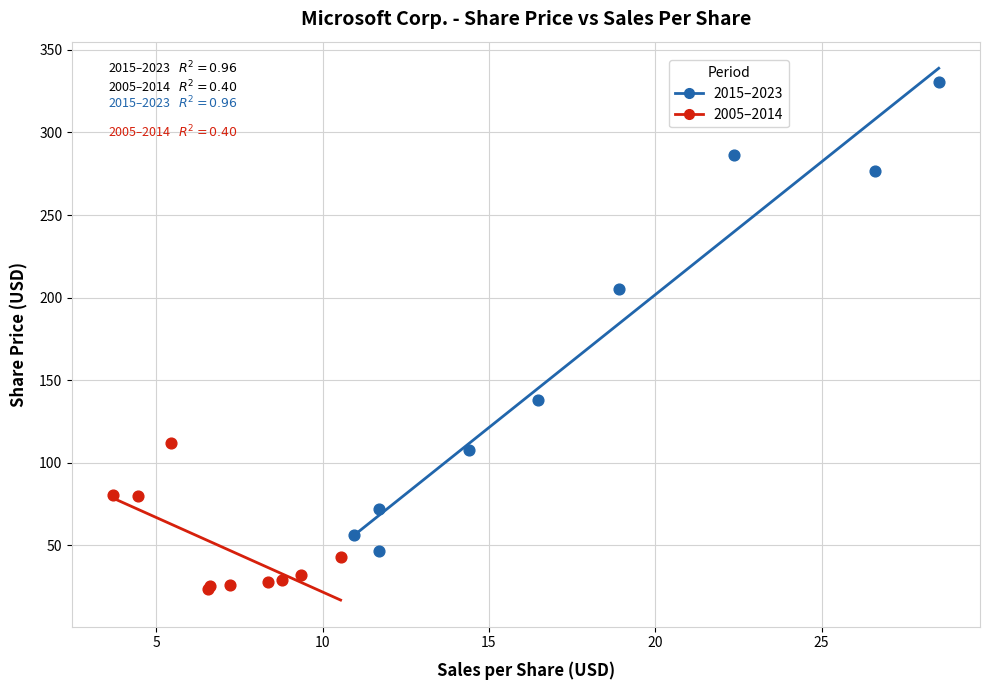

Which series reaches the maximum Y coordinate?

2015–2023